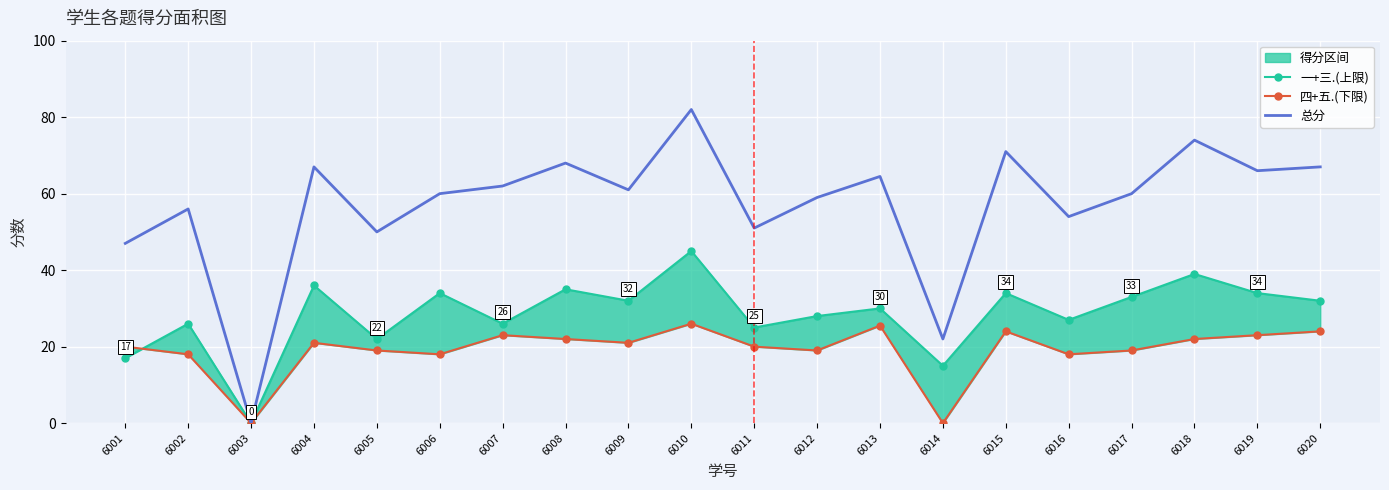

True or false: 四+五.(下限) and 总分 cross at least once.

False